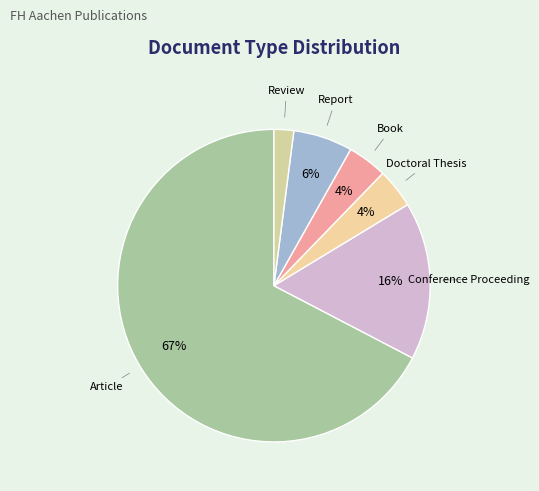

How many segments does this pie chart have?

6